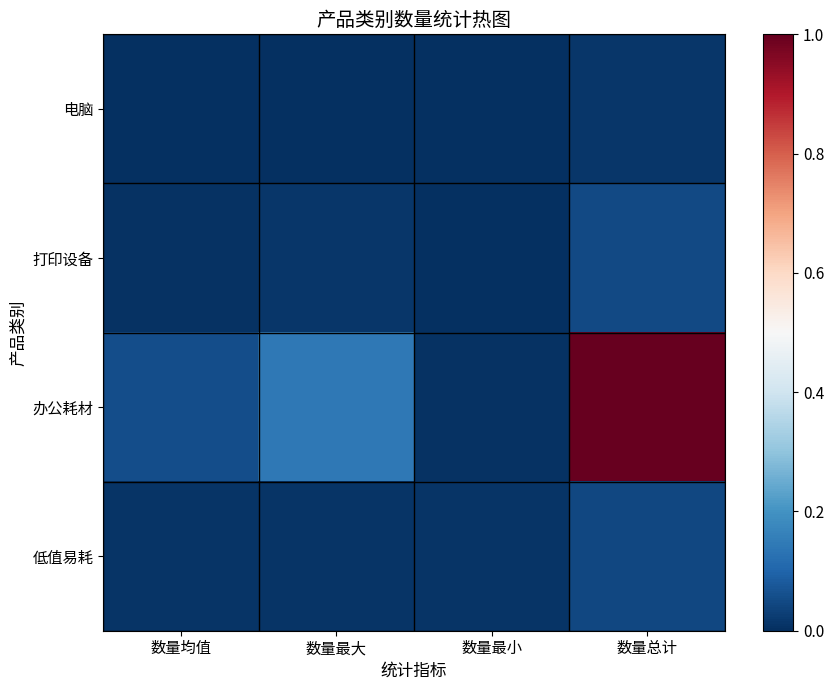

How many categories are shown in the chart?

4